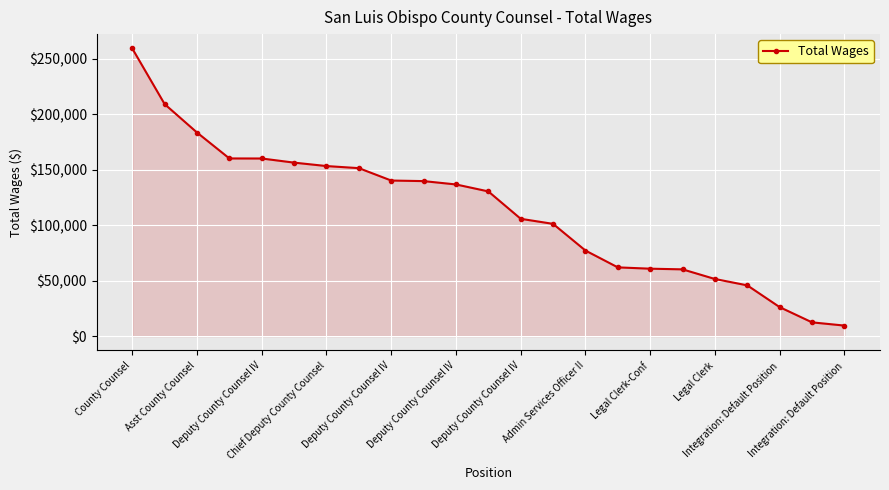

What is the value of the 12th point from the left?

130364